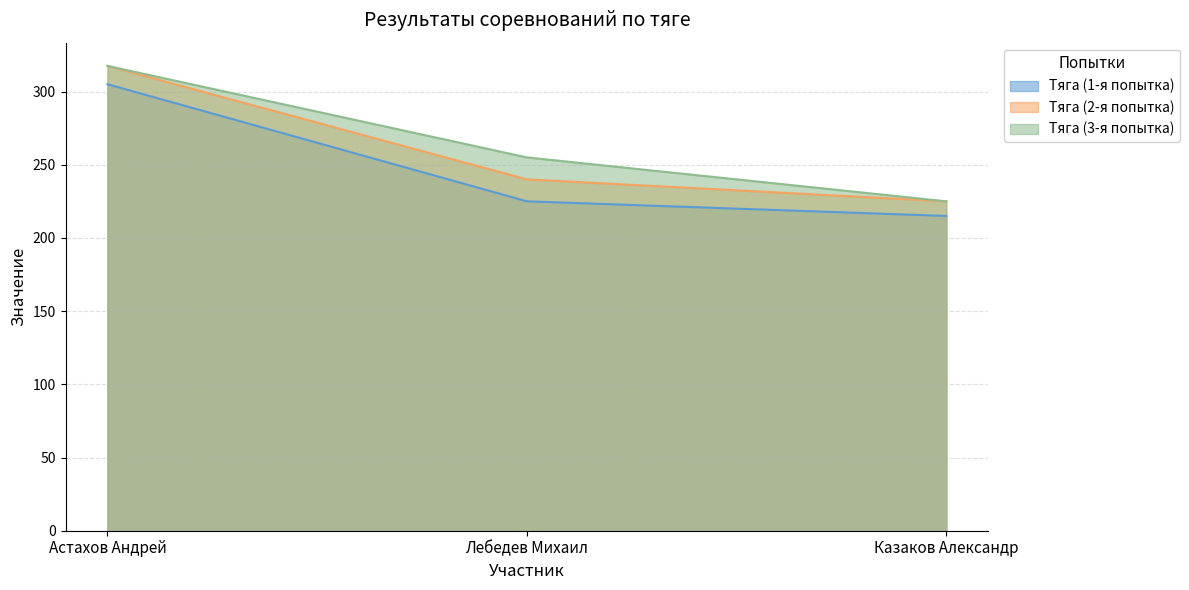

Which category has the lowest value in the Тяга (2-я попытка) series?

Казаков Александр